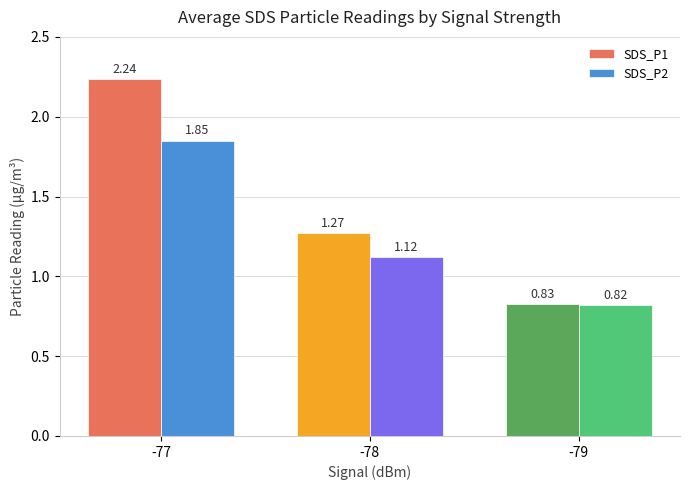

At how many categories does at least one series exceed 1?

2